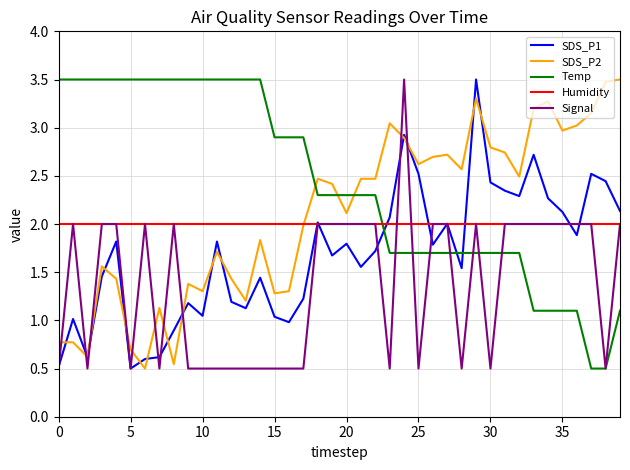

Which series has the largest total across all categories?

Temp